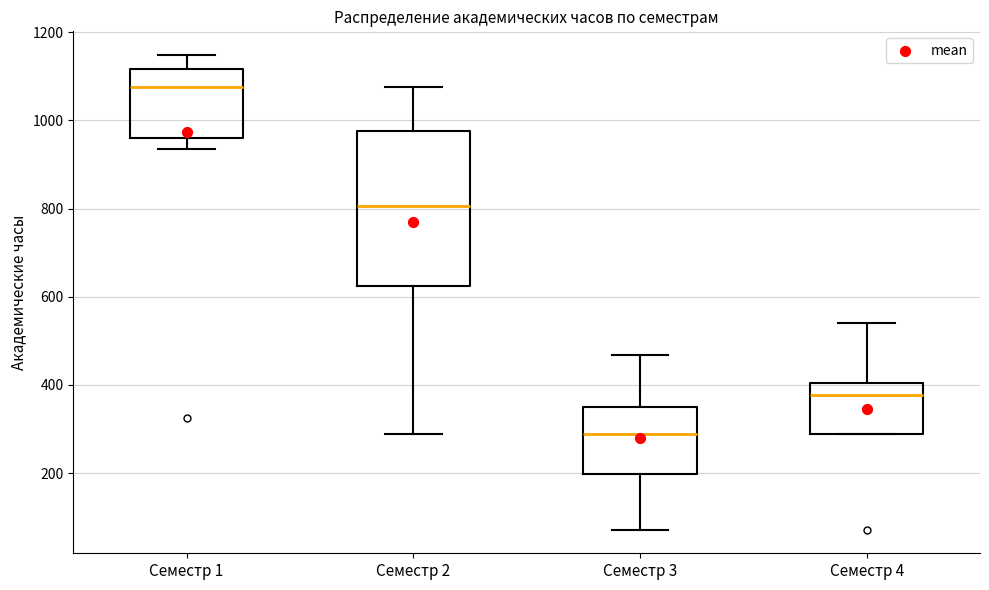

Reading left to right, read every box against the y-axis: the position of its median line, the range the box covers, and the ends of its whiskers. The values are not printed on the chart, so give them approximately, as read against the axis.

Семестр 1: median 1080, box 960 to 1120, whiskers 940 to 1140
Семестр 2: median 800, box 620 to 980, whiskers 280 to 1080
Семестр 3: median 280, box 200 to 360, whiskers 80 to 460
Семестр 4: median 380, box 280 to 400, whiskers 280 to 540